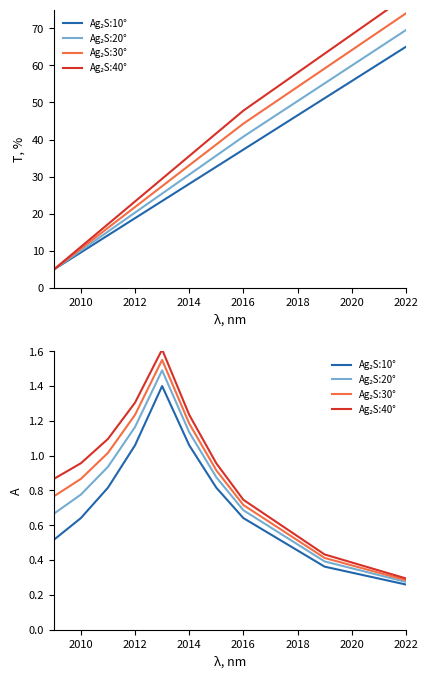

How many lines are shown in the chart?

4